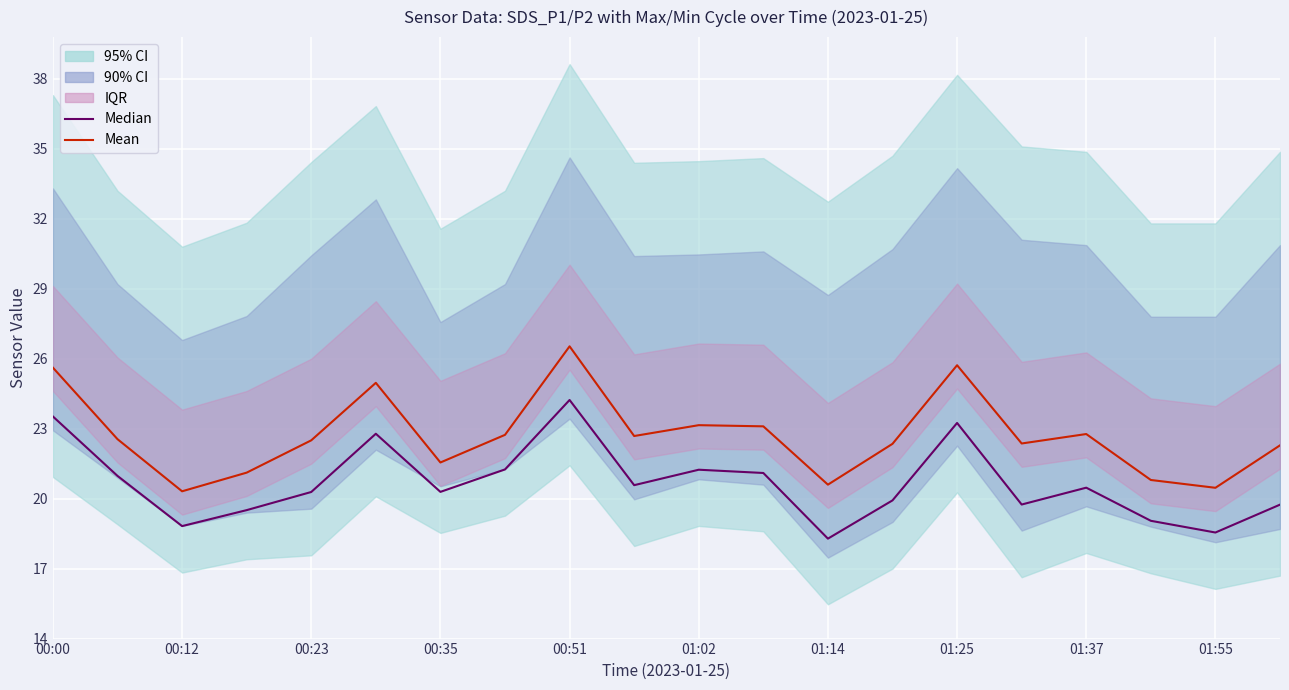

Between 01:55 and 18, which series saw the biggest shift?

Mean